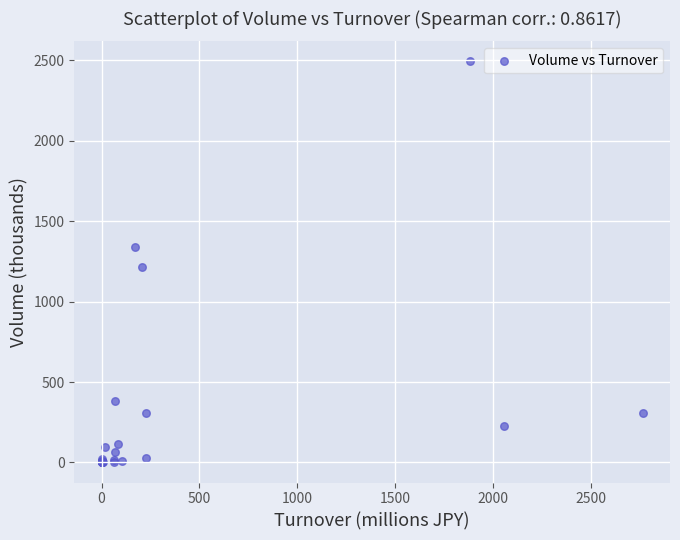

What Y value in the scatter plot is closest to 1246?

1217.9